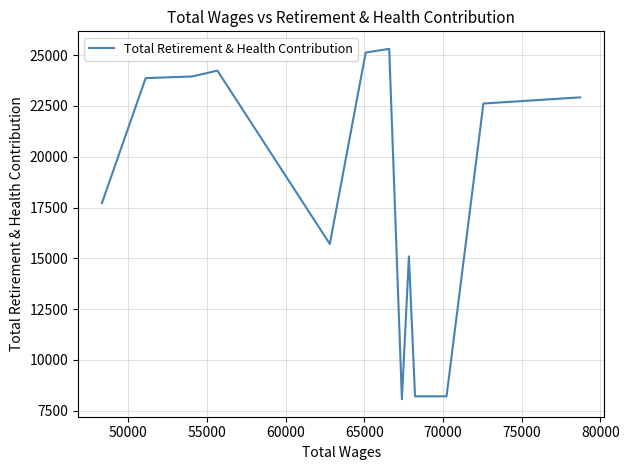

What is the greatest value displayed?

25309